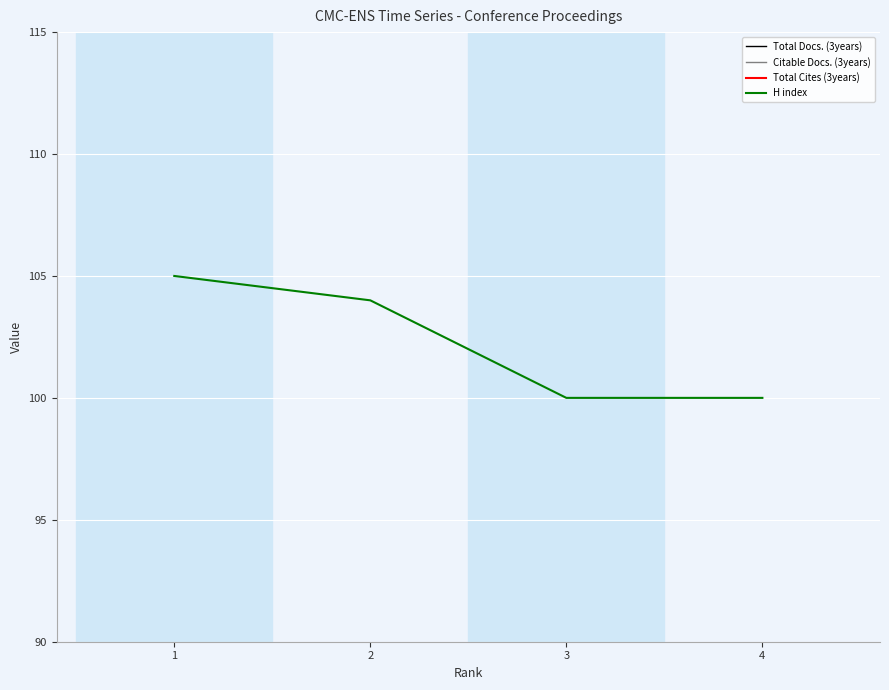

Which has a higher value, 3 or 2?

3